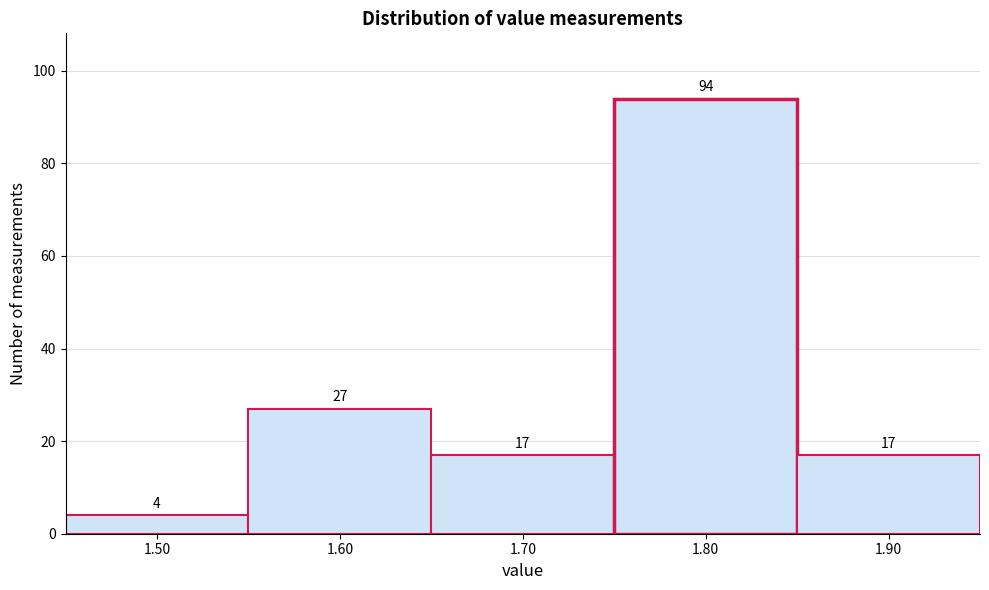

Reading left to right, list all the values displayed in this chart.

4	27	17	94	17